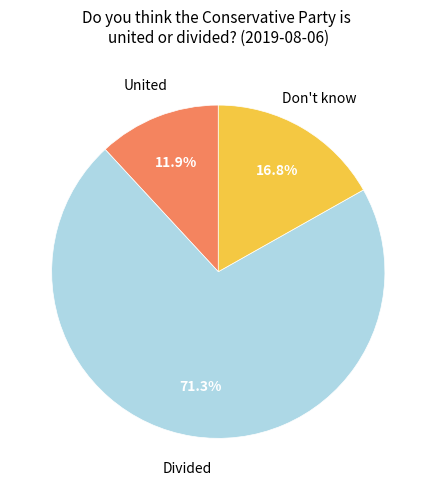

Is there any slice that represents more than half of the pie?

Yes